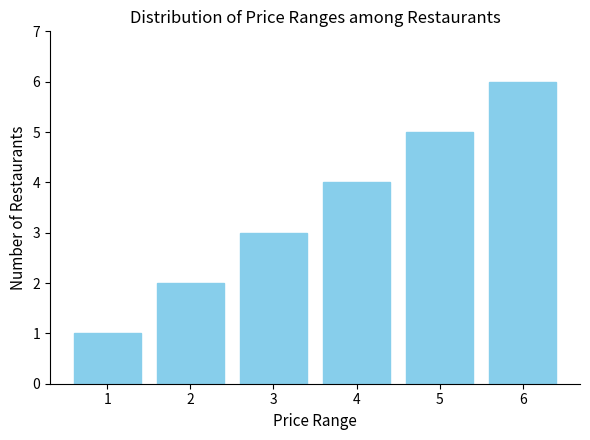

How many data points are less than 4?

3